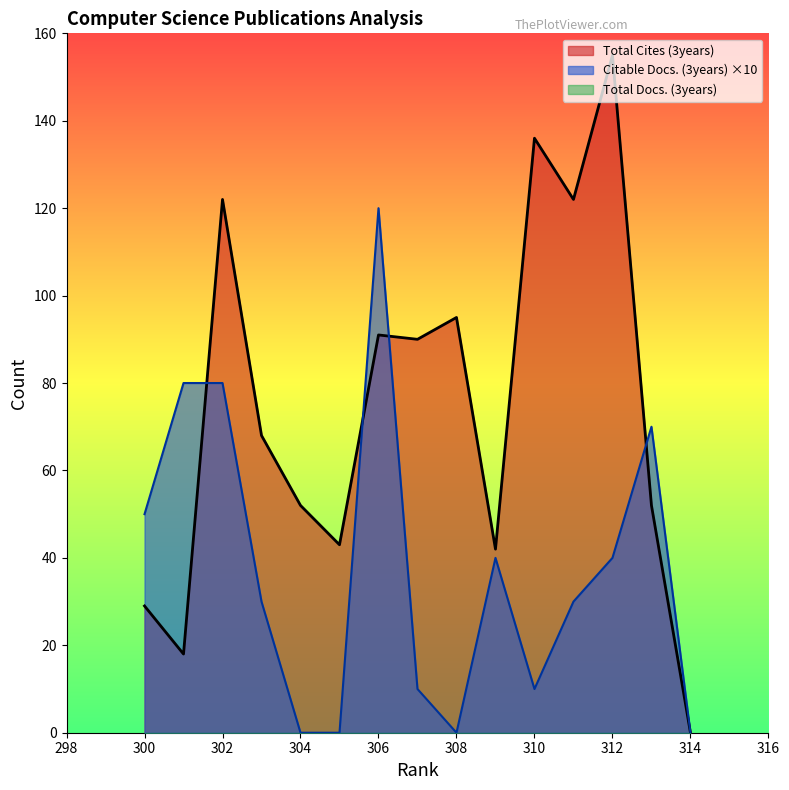

Read the Total Cites (3years) value at 302.

122